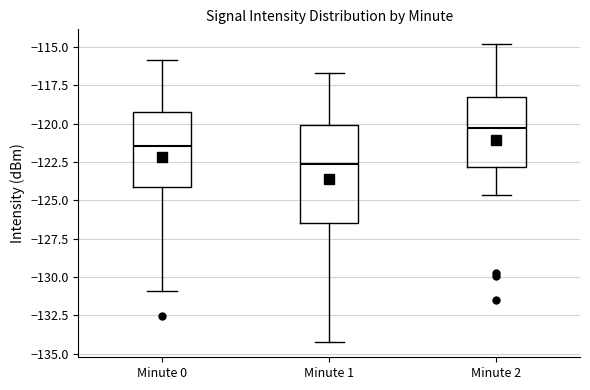

Reading left to right, read every box against the y-axis: the position of its median line, the range the box covers, and the ends of its whiskers. The values are not printed on the chart, so give them approximately, as read against the axis.

Minute 0: median -121.5, box -124.0 to -119.5, whiskers -131.0 to -116.0
Minute 1: median -122.5, box -126.5 to -120.0, whiskers -134.5 to -116.5
Minute 2: median -120.5, box -123.0 to -118.5, whiskers -124.5 to -115.0